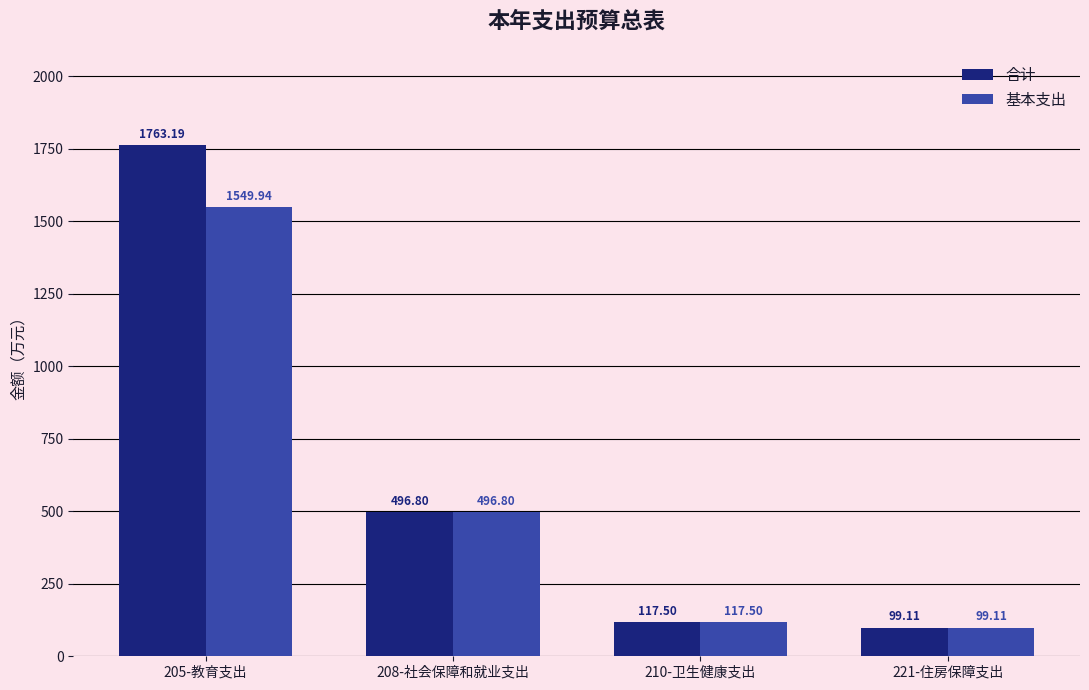

What are all the series names shown in the legend?

合计, 基本支出